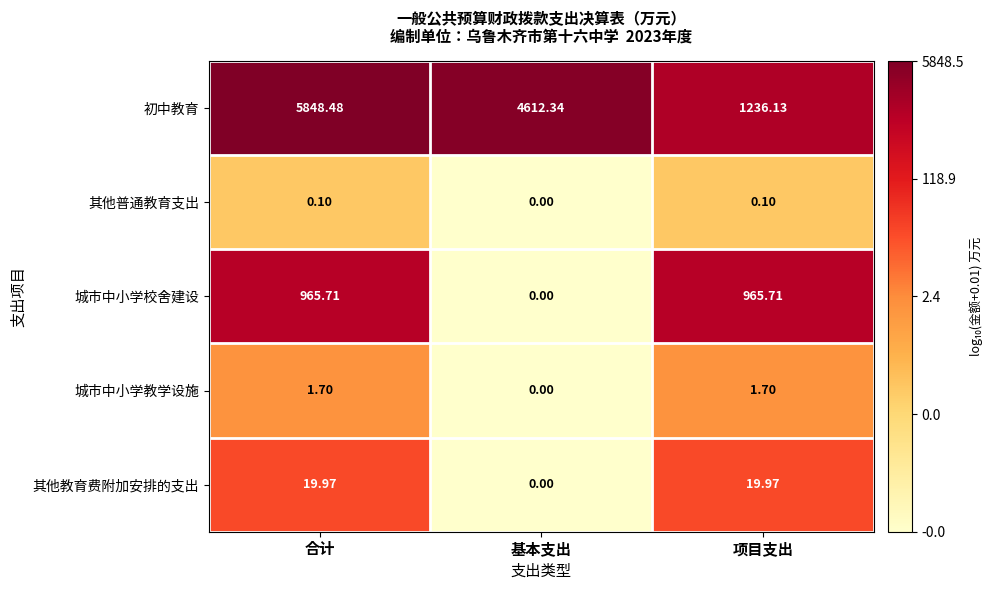

What is the difference between the highest and lowest values at 基本支出?

4612.3